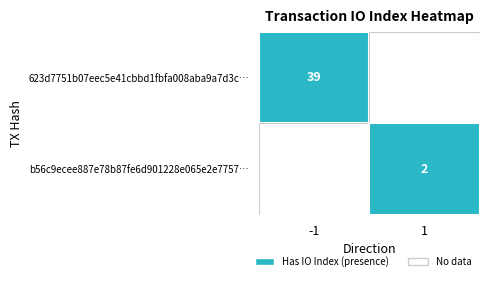

Reading left to right, extract all data points from this chart.

623d7751b07eec5e41cbbd1fbfa008aba9a7d3c: 0=-1	1=39
b56c9ecee887e78b87fe6d901228e065e2e7757: 0=1	1=2